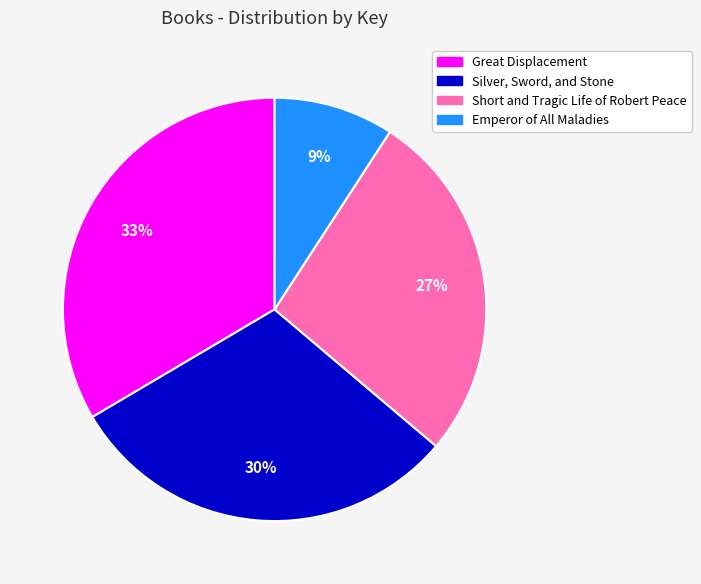

Rank the categories by value from lowest to highest.

Emperor of All Maladies, Short and Tragic Life of Robert Peace, Silver, Sword, and Stone, Great Displacement